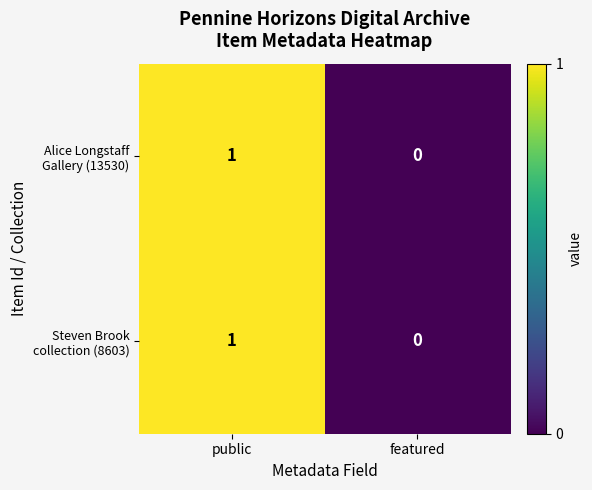

At which category is the sum across all series the highest?

public